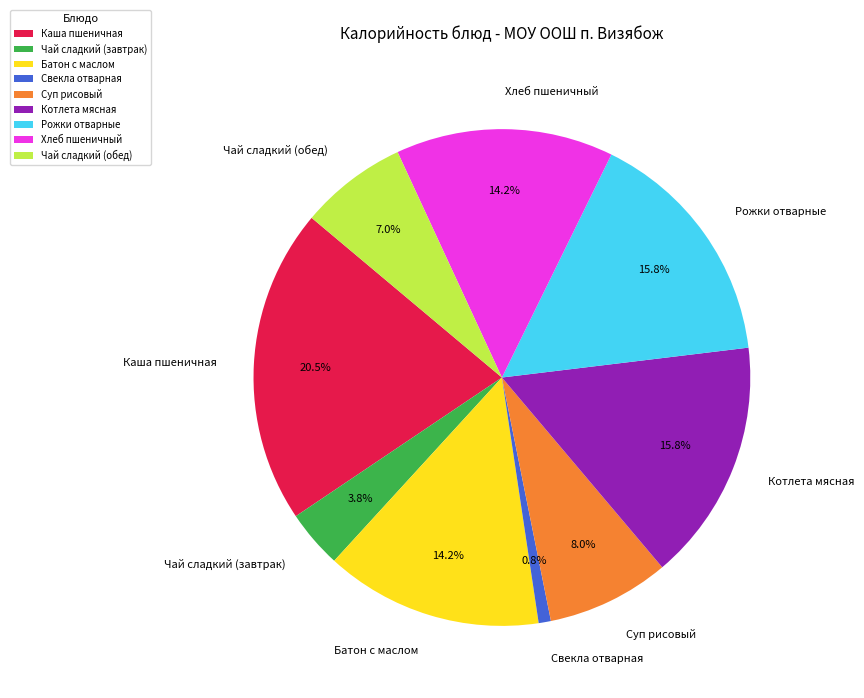

Approximately how many times larger is the value at Батон с маслом compared to Чай сладкий (обед)?

2.0